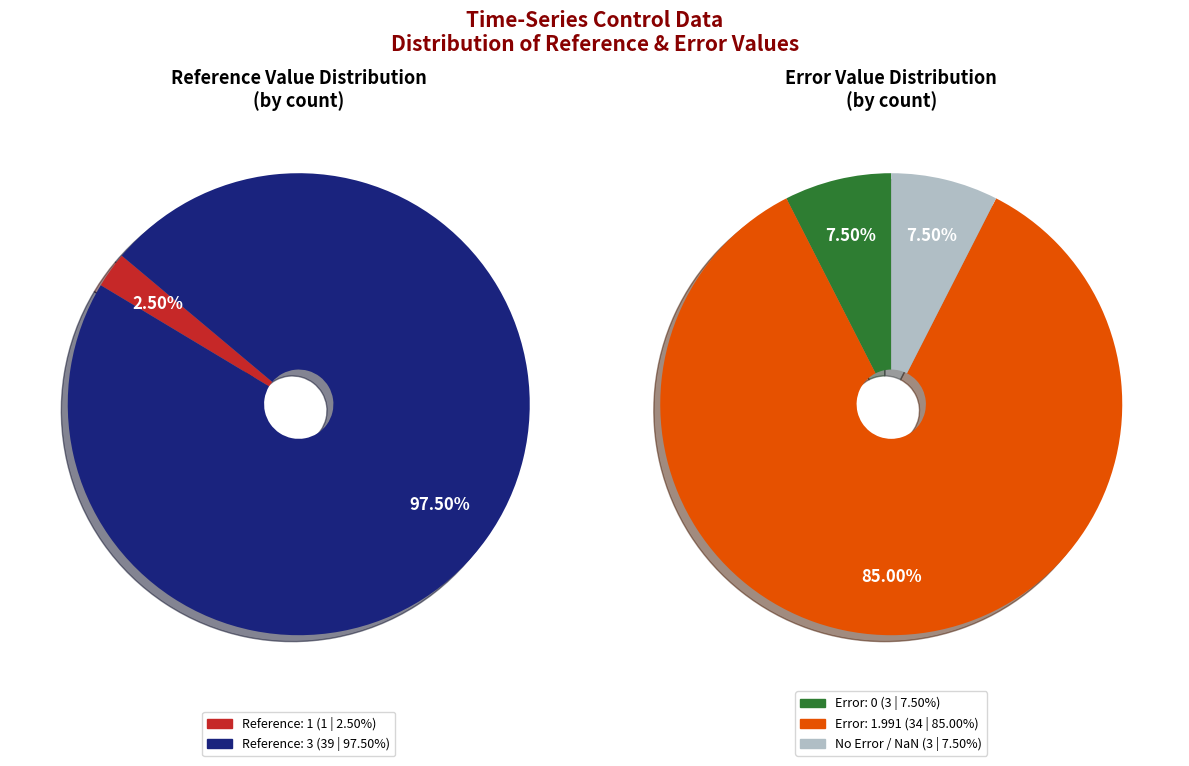

Is it true that 6 is 9% of the pie?

False